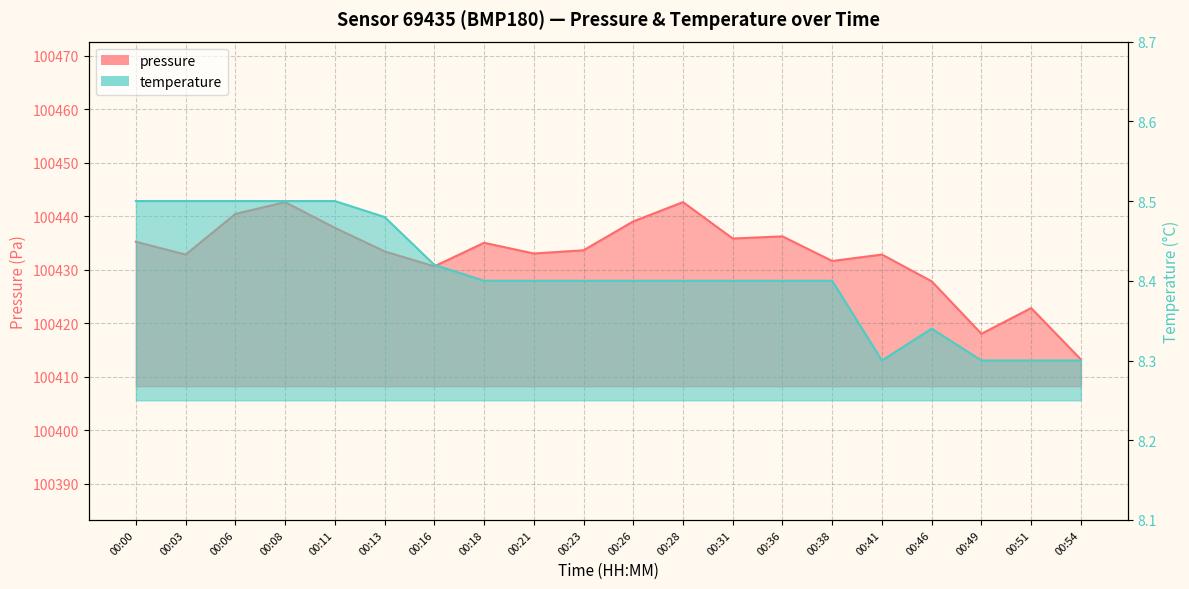

At 00:23, list the series in order from largest to smallest.

pressure, temperature